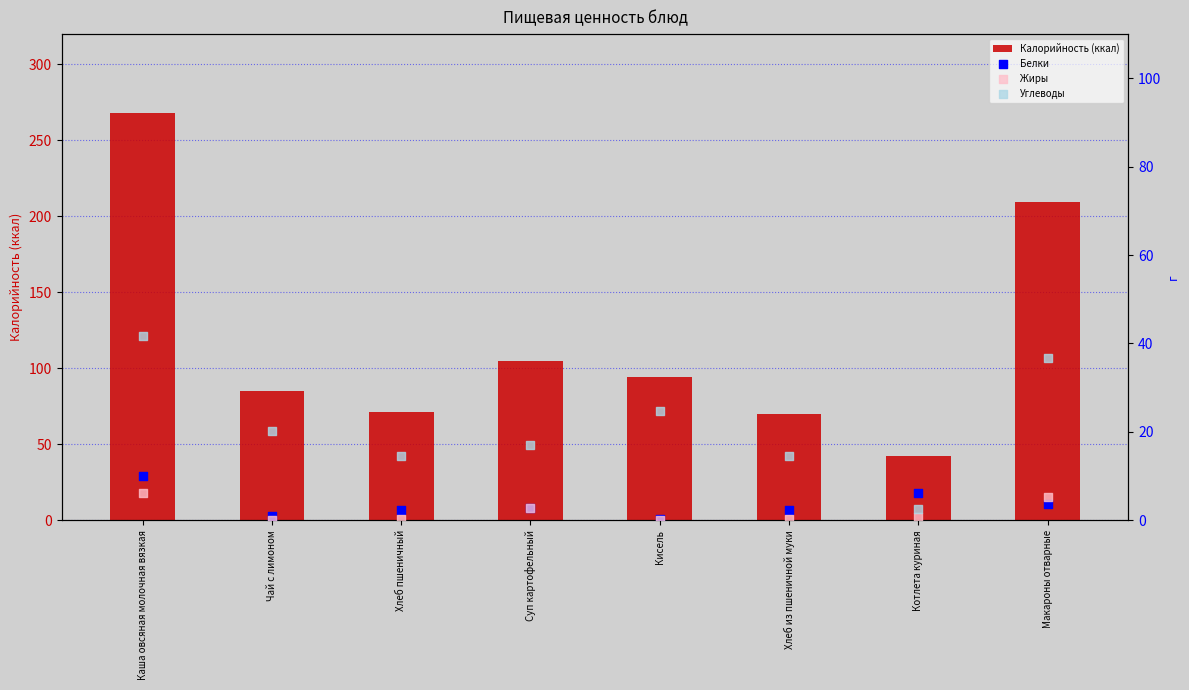

At how many categories does at least one series exceed 154?

2